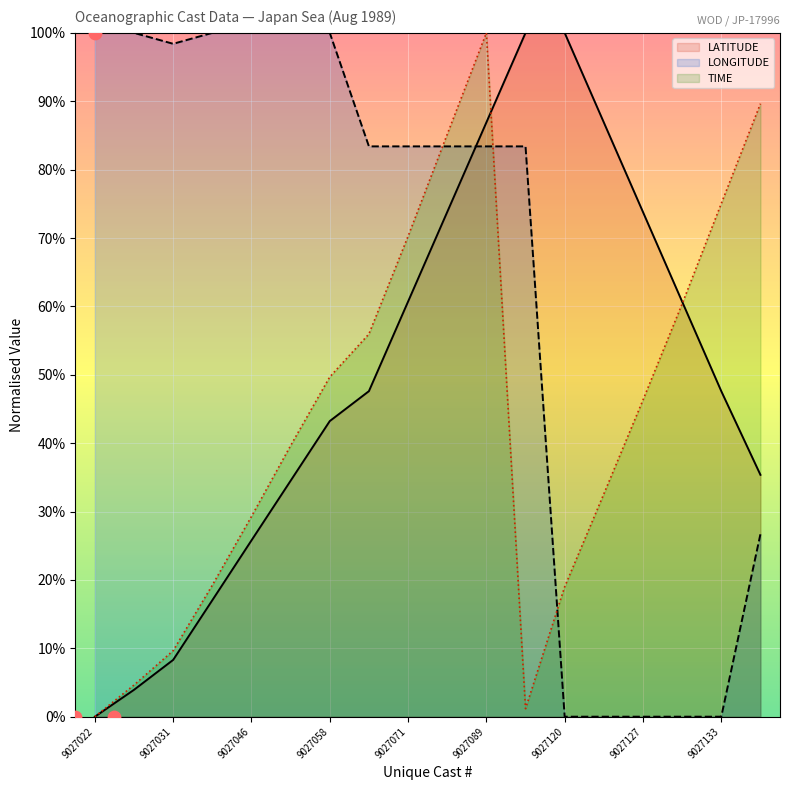

The TIME series shows 19.0 at 9027120. True or false?

True